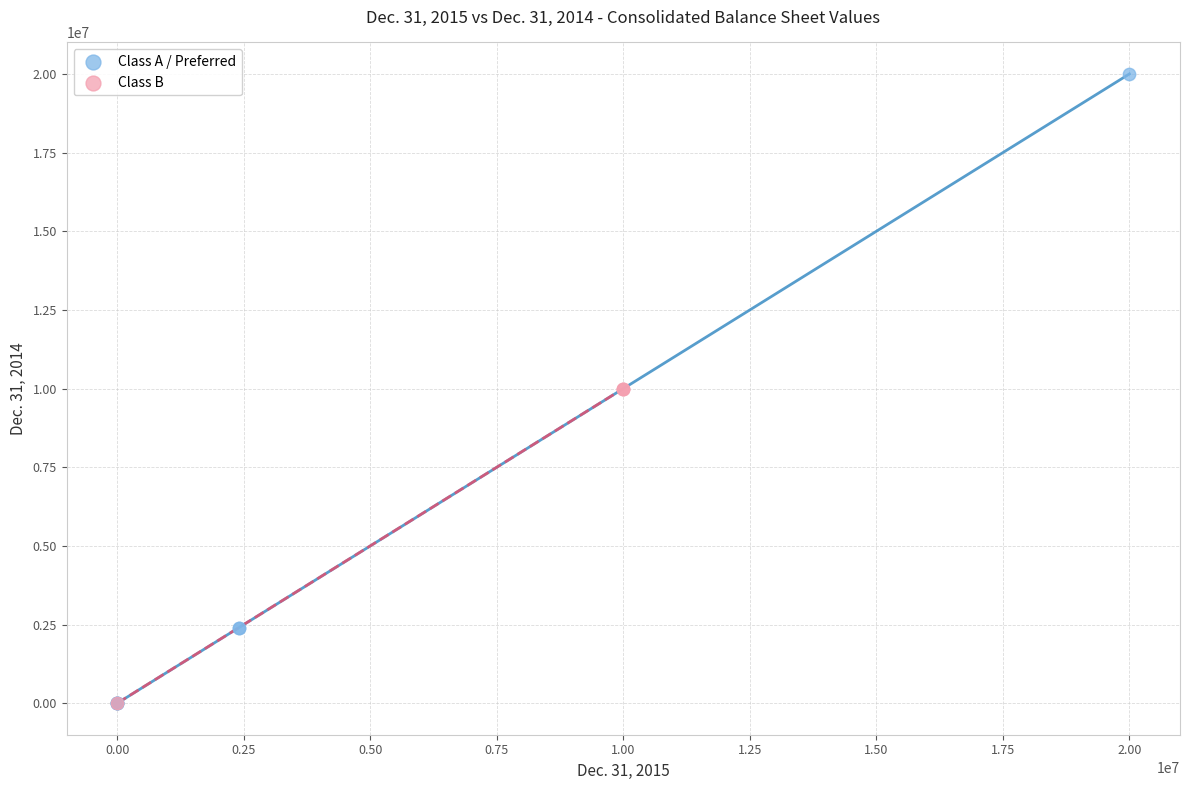

Which series reaches the maximum Y coordinate?

Class A / Preferred